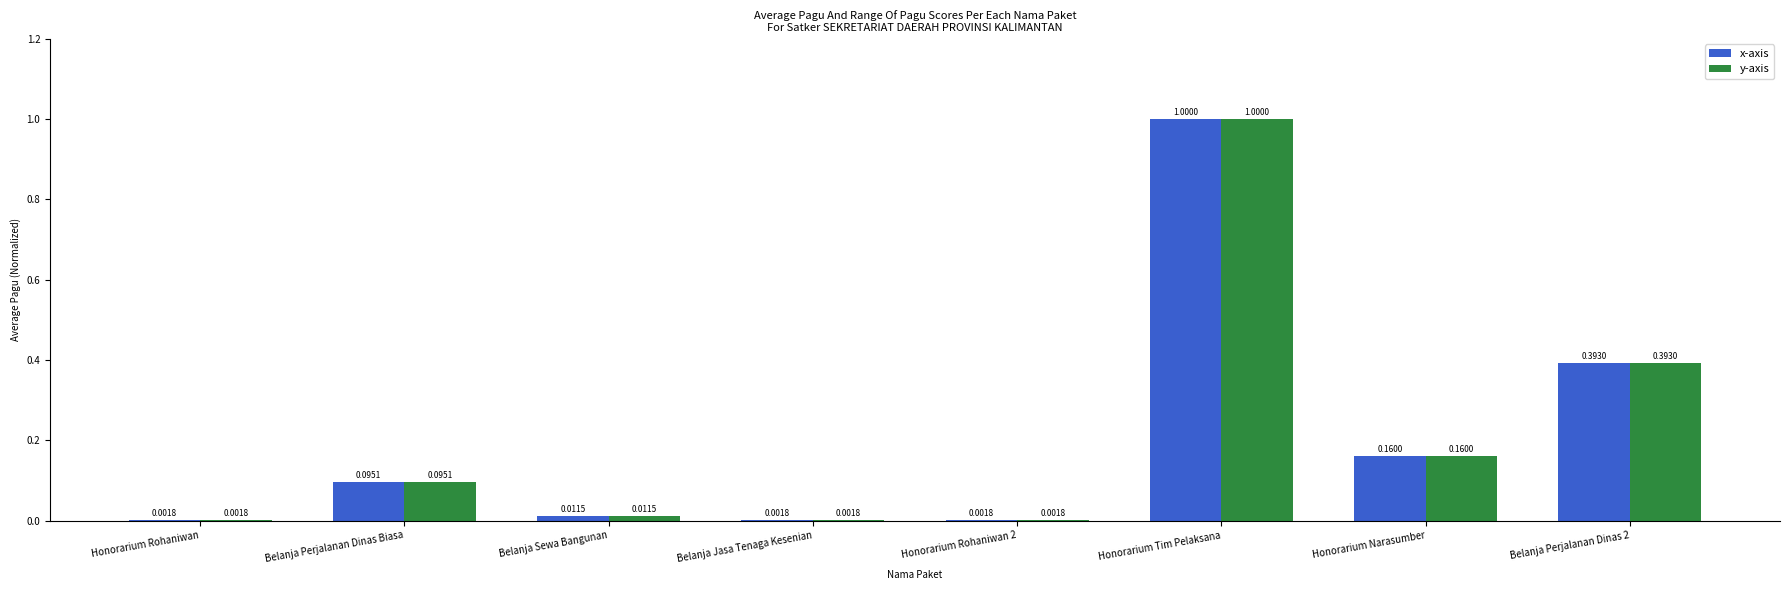

What is the sum of all y-axis values?

1.7